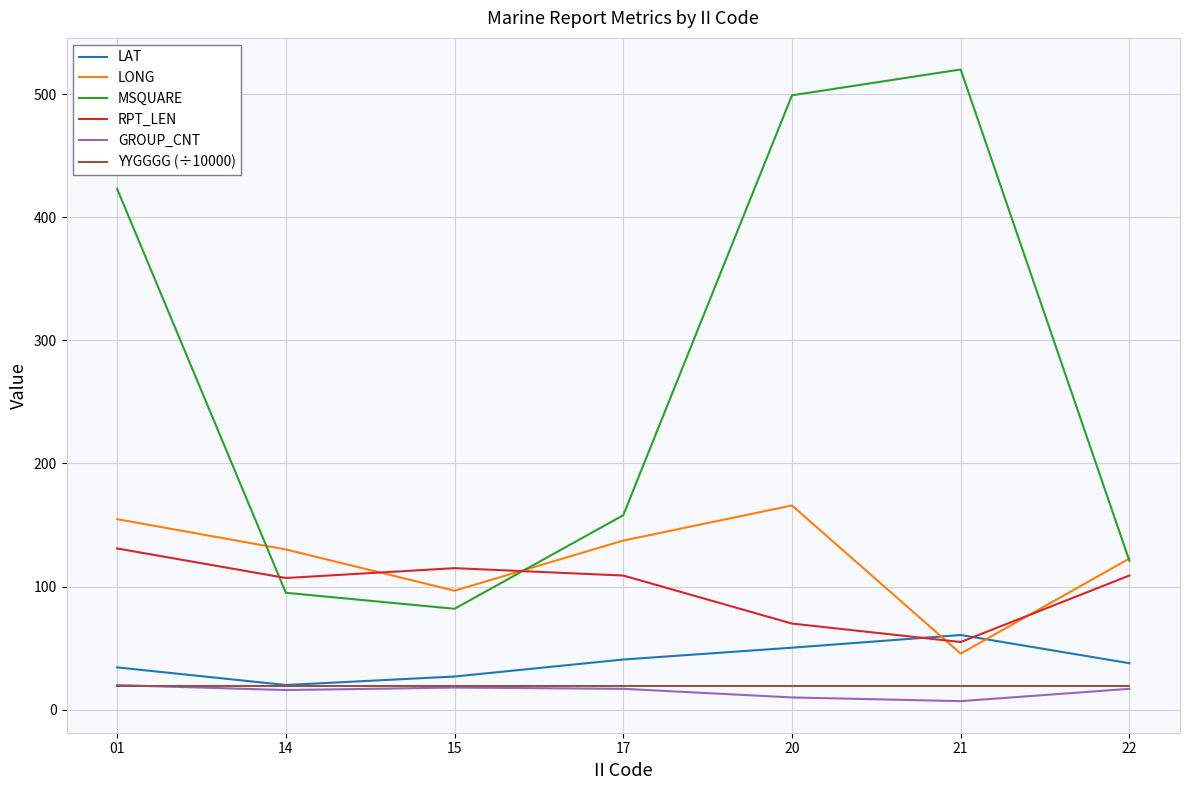

Count the number of data series in this chart.

6